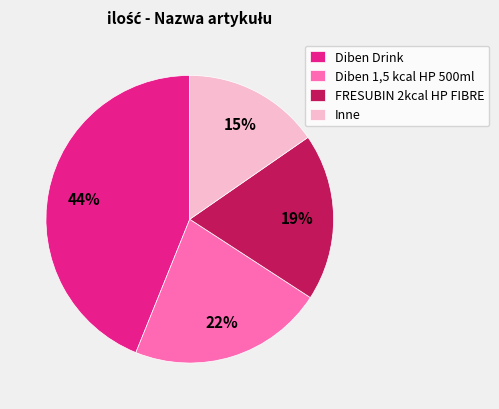

The Diben 1,5 kcal HP 500ml slice represents 13% of the pie. True or false?

False